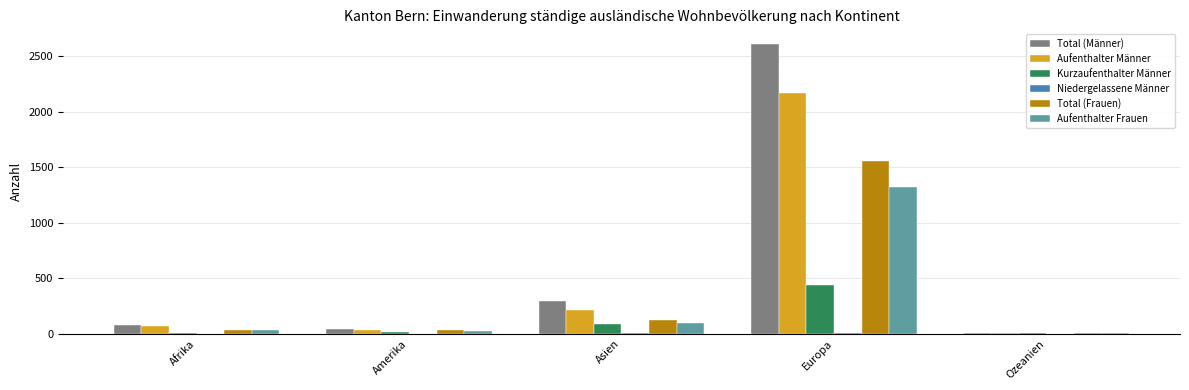

Which label corresponds to the largest value in the chart?

Europa